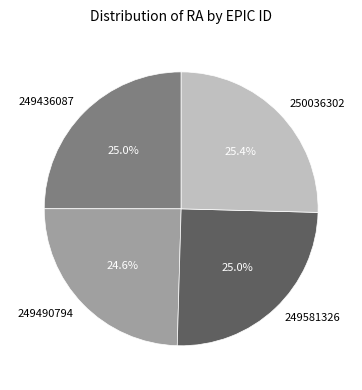

How many slices are in this pie chart?

4